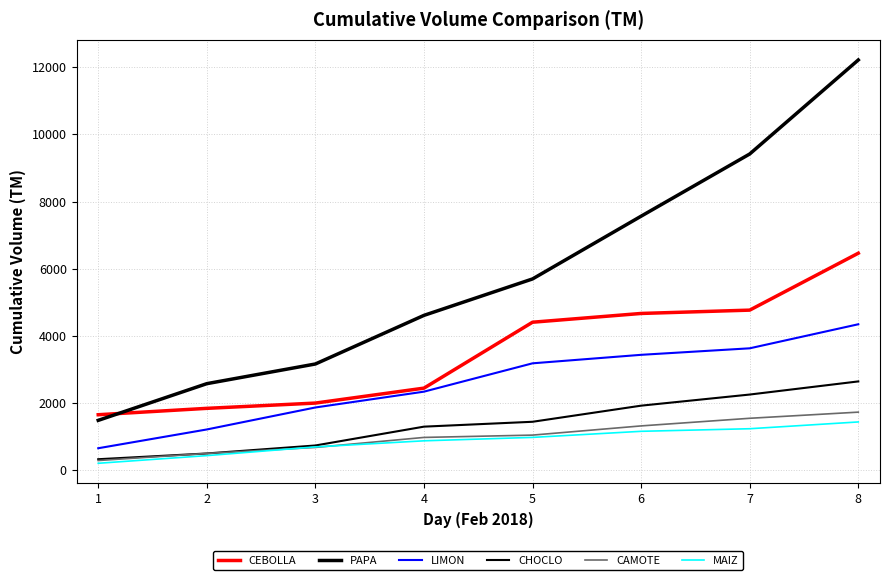

At how many categories does at least one series exceed 11189?

1